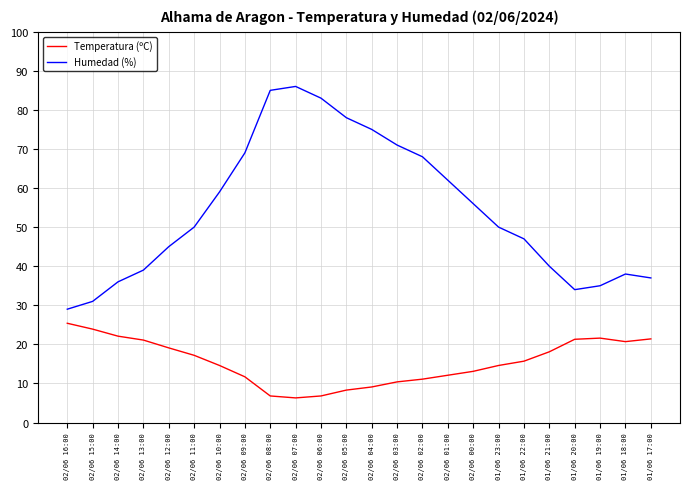

What position from the right is 01/06 22:00?

6